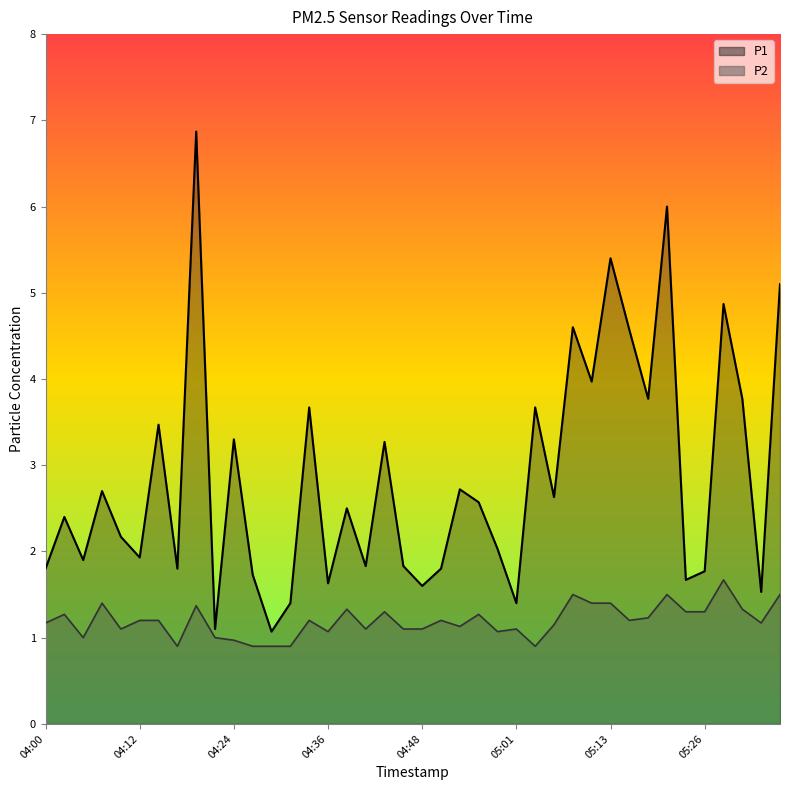

What is the value of the P2 point at the 40th from the left?

1.5